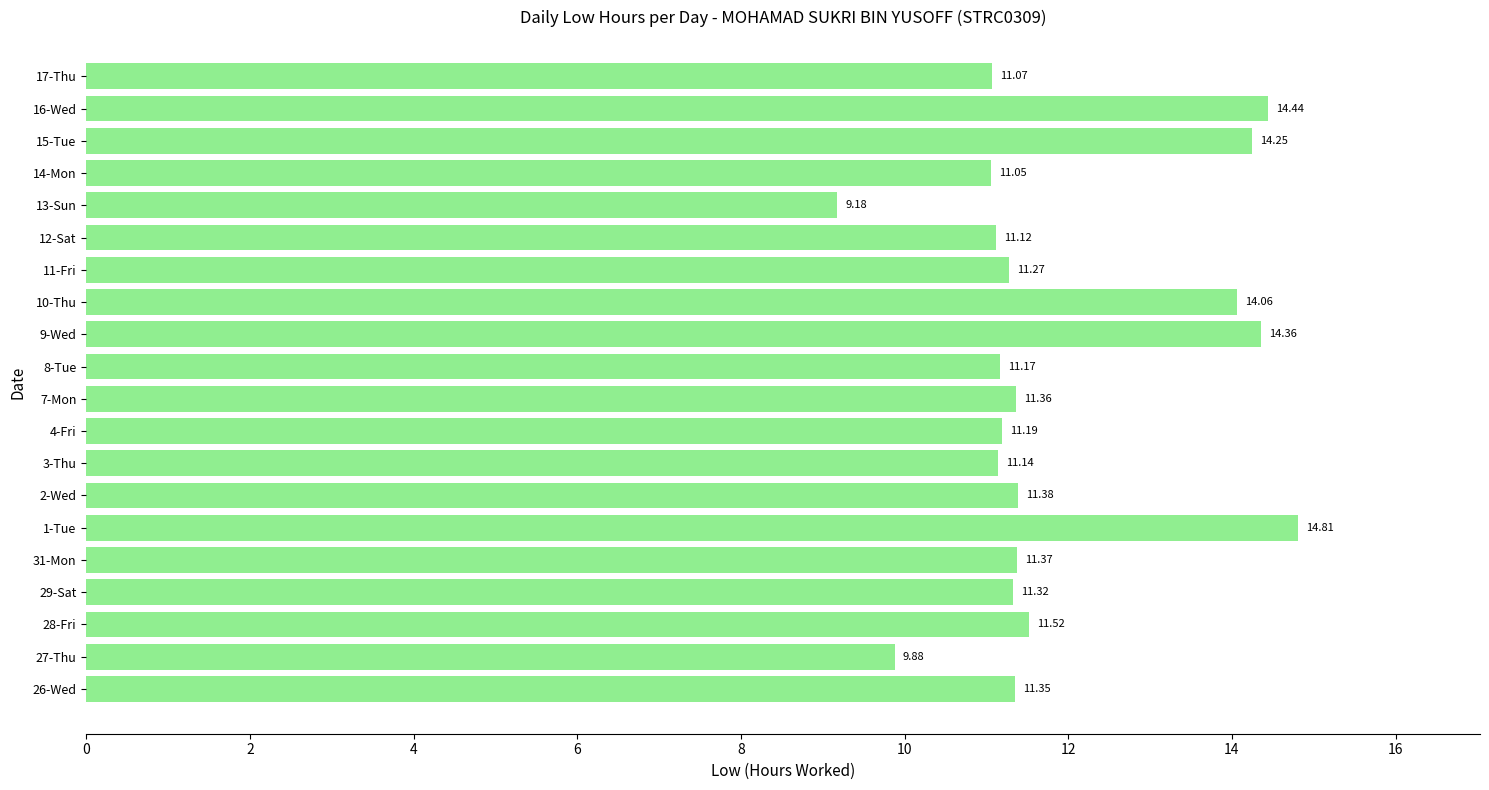

How many data points are less than 11?

2